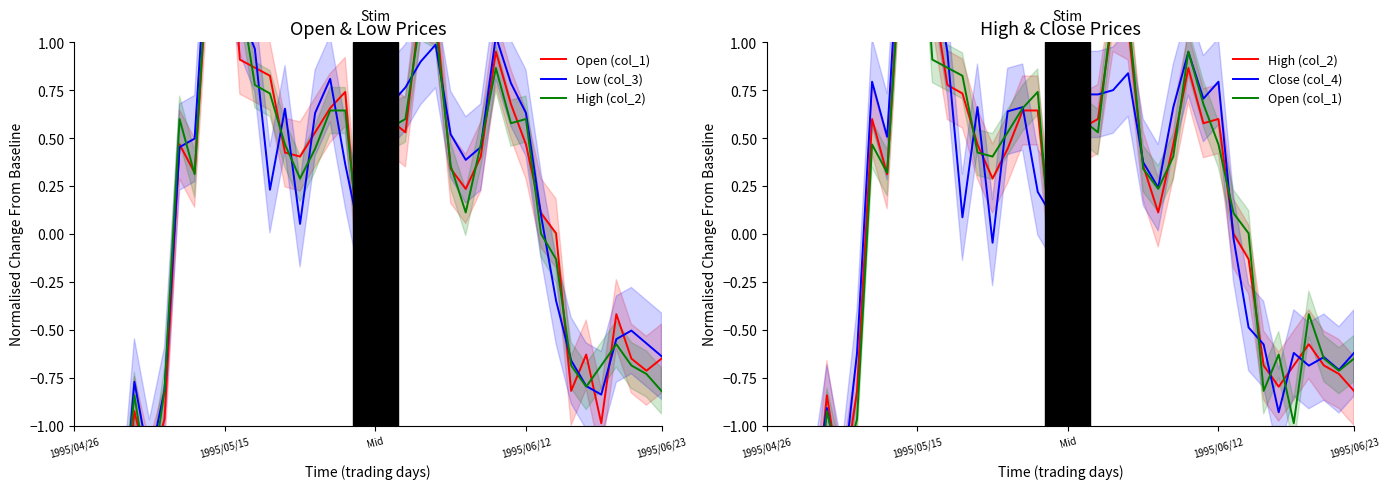

What is the label of the 4th point from the left?

1995/06/12